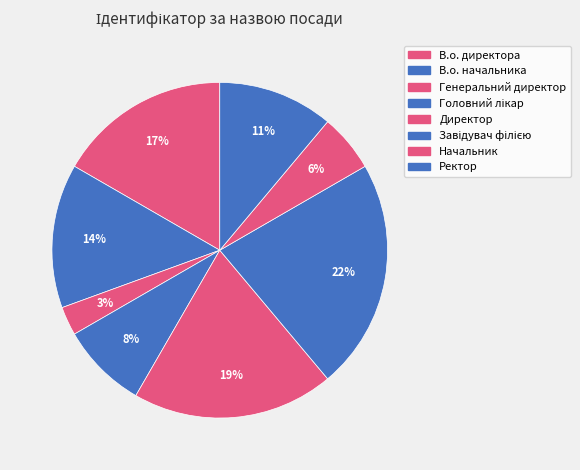

What portion of the pie excludes Начальник?

94.4%